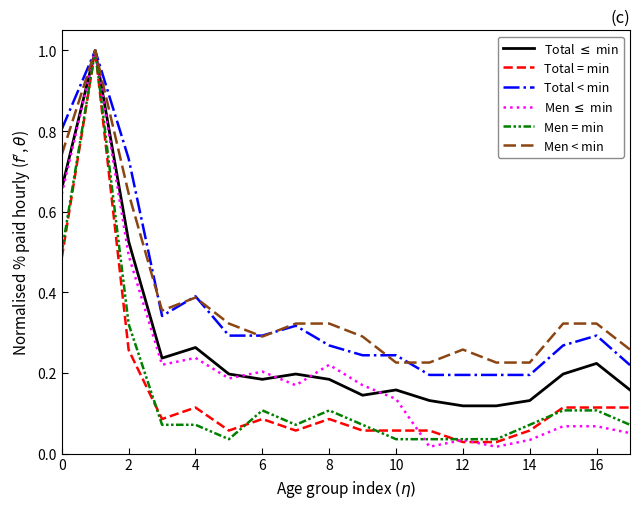

What is the greatest value displayed?

1.0